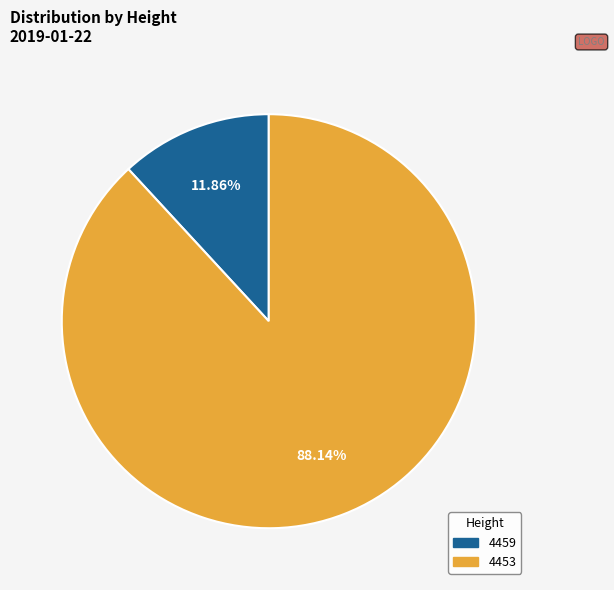

Between 4459 and 4453, which is larger?

4453